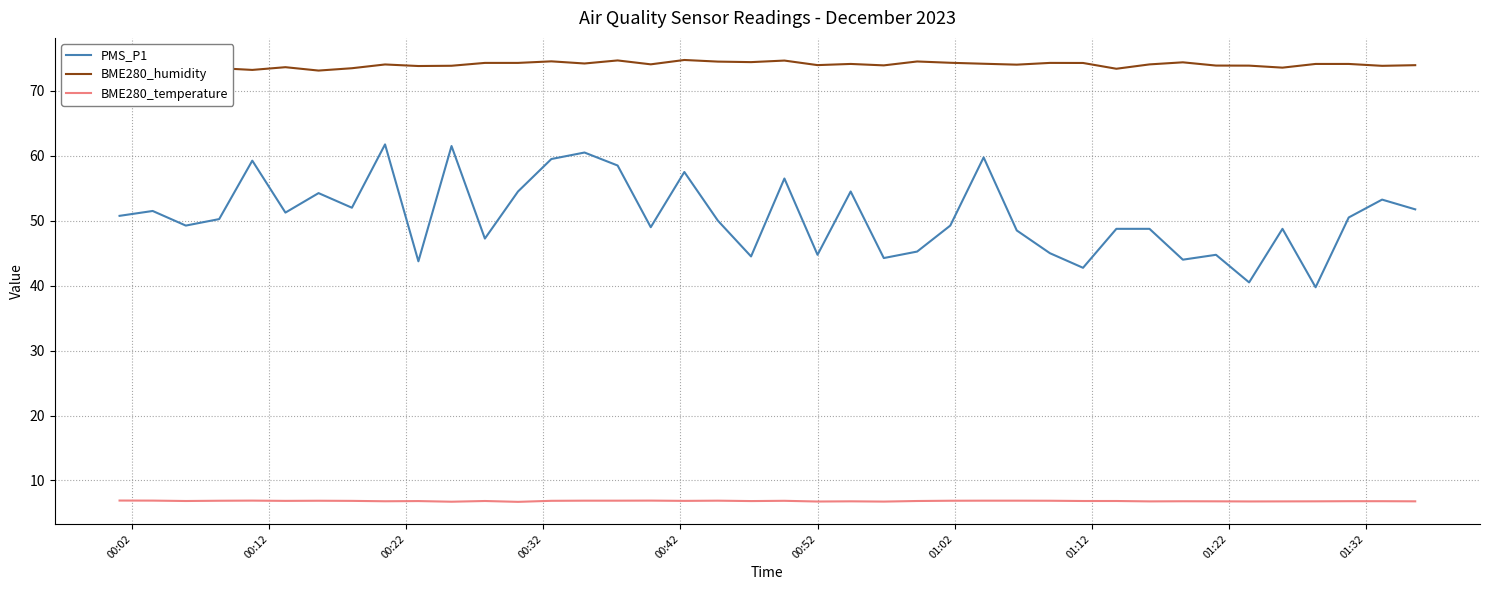

List the series in order of their overall mean, highest first.

BME280_humidity, PMS_P1, BME280_temperature